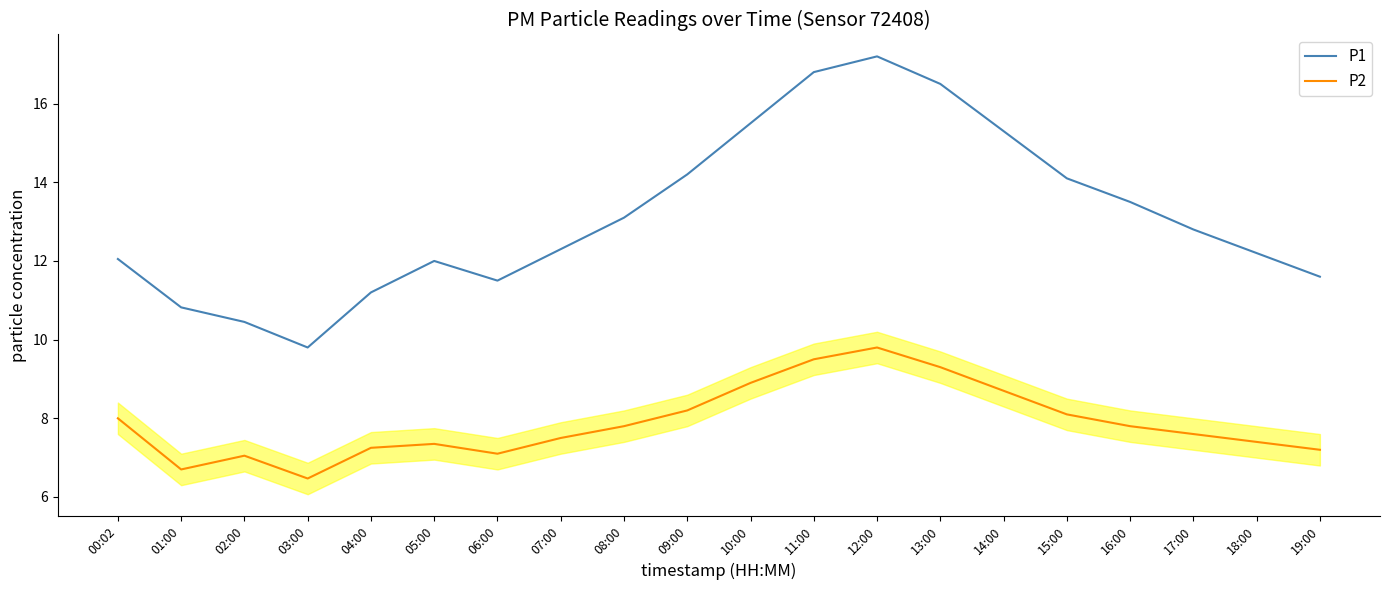

True or false: P2 and P1 cross at least once.

False